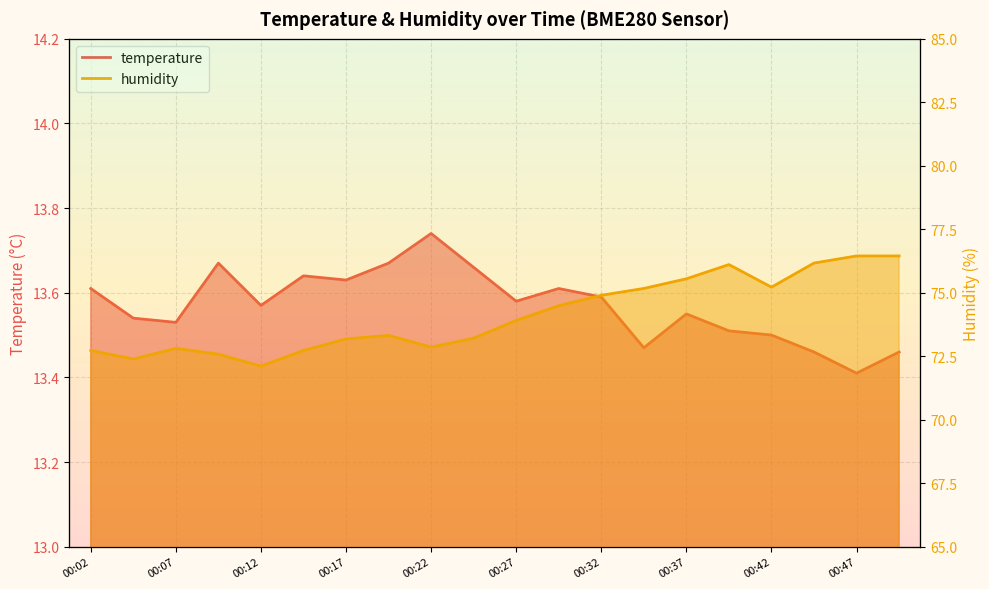

Rank the series at 00:14 from lowest to highest value.

temperature, humidity